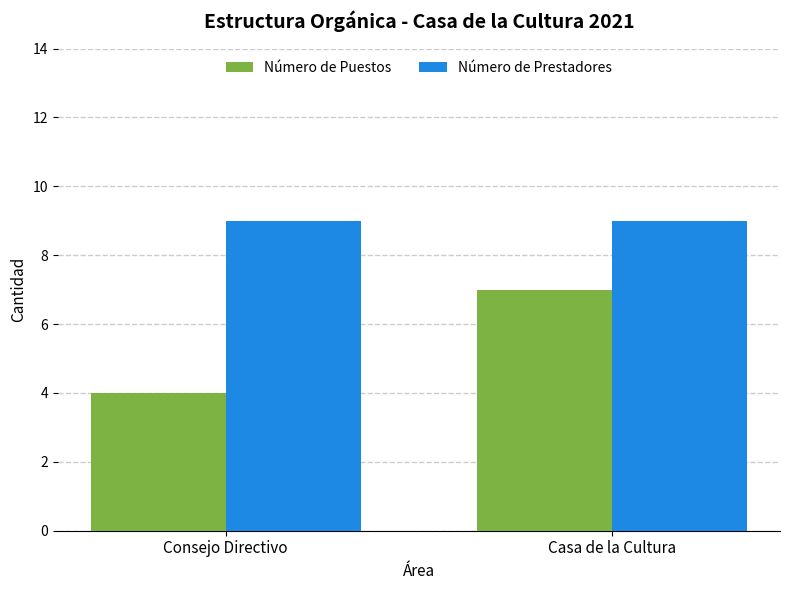

Is the value of Número de Prestadores at Casa de la Cultura greater than the value of Número de Puestos at Consejo Directivo?

Yes